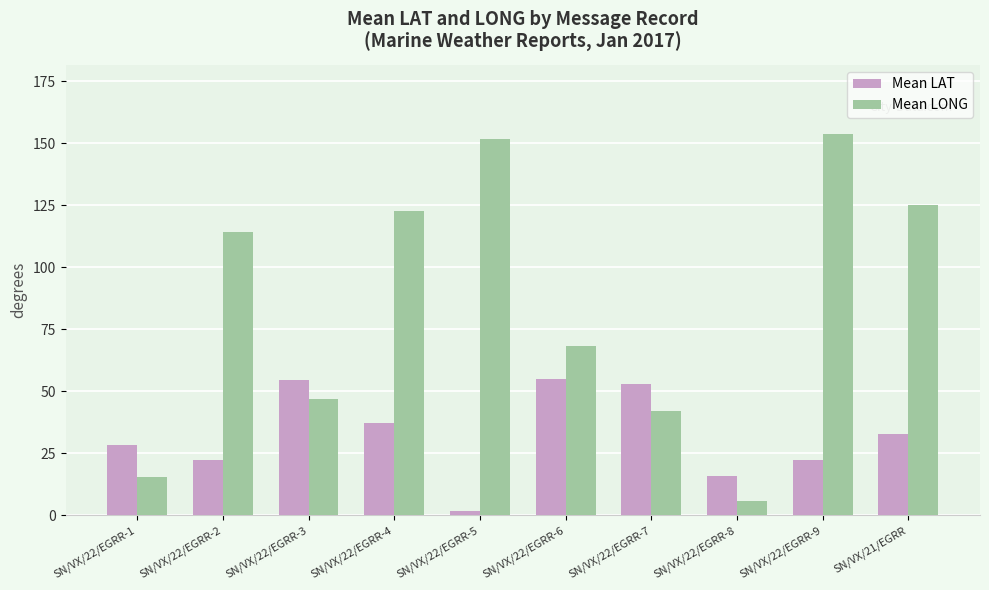

Rank the series by their average value, from lowest to highest.

Mean LAT, Mean LONG